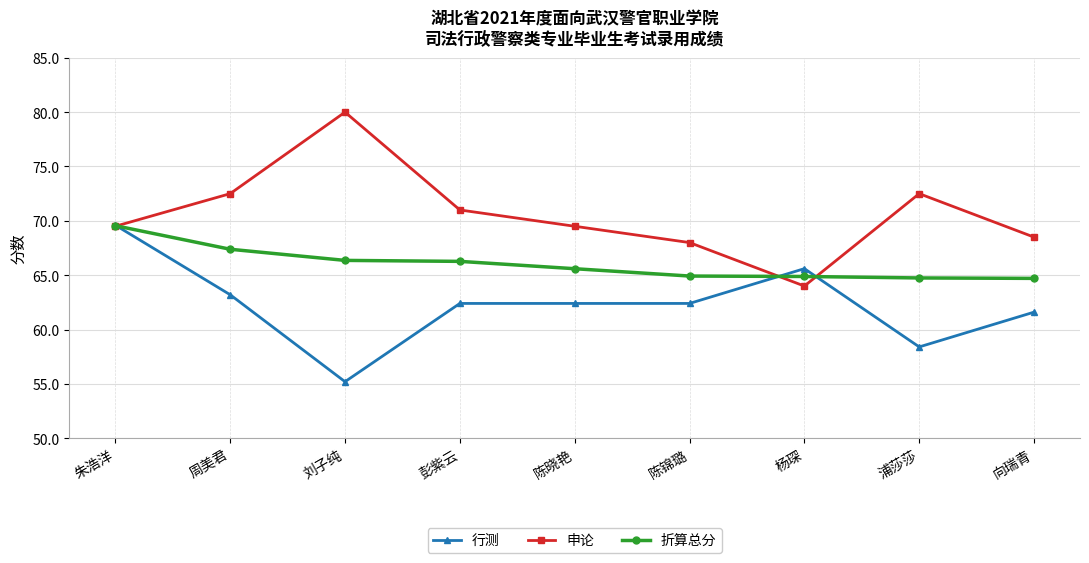

Which series has the widest spread of values?

申论